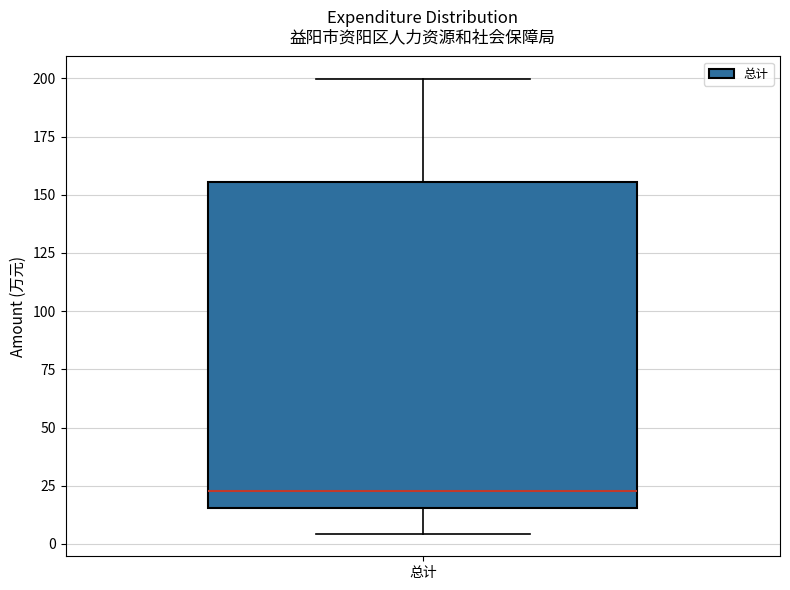

Transcribe this box plot: give where the median line is, the range the box spans, and where the two whiskers end, as read against the y-axis. The values are not printed on the chart, so give them approximately, as read against the axis.

median 25, box 15 to 155, whiskers 5 to 200